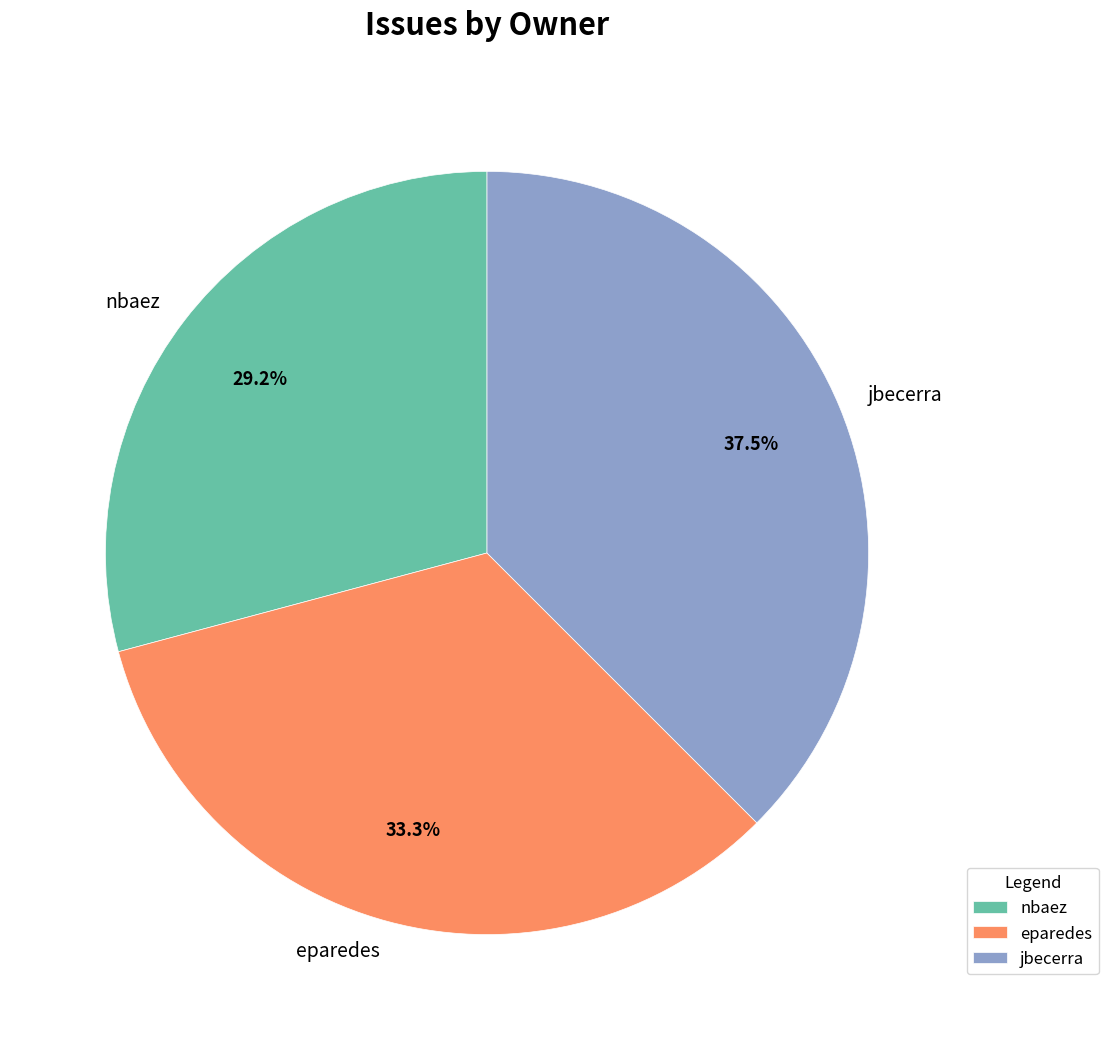

Combined, do jbecerra and nbaez account for over 50%?

Yes